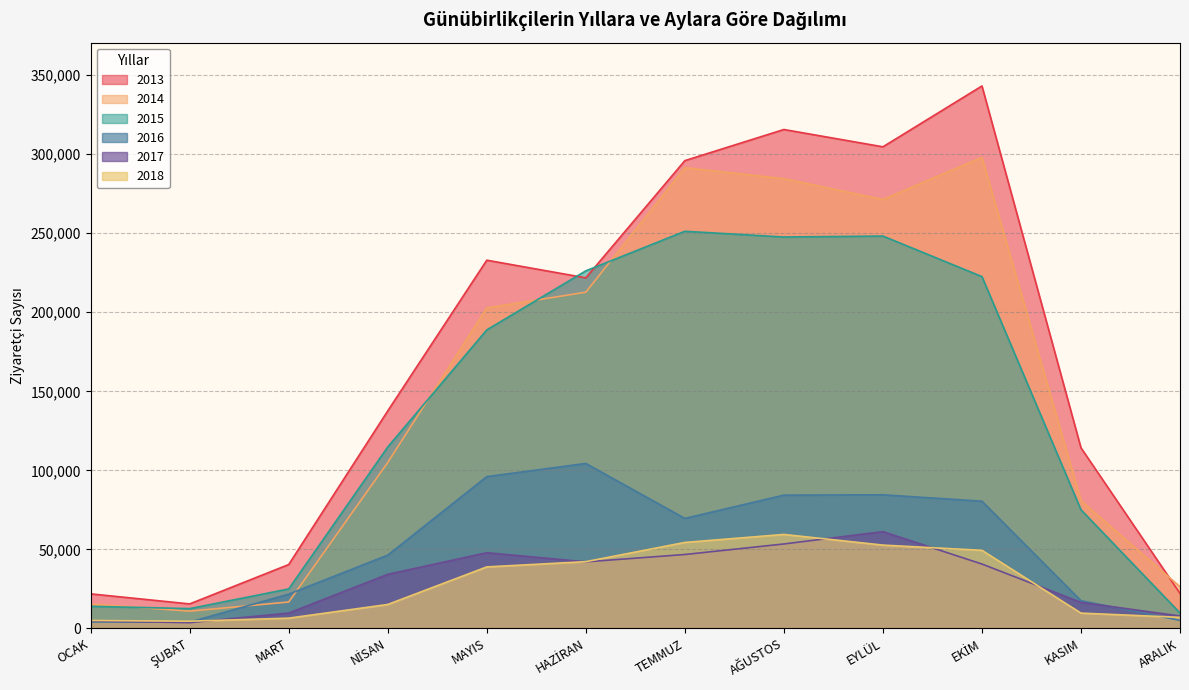

How many data points does each series have?

12